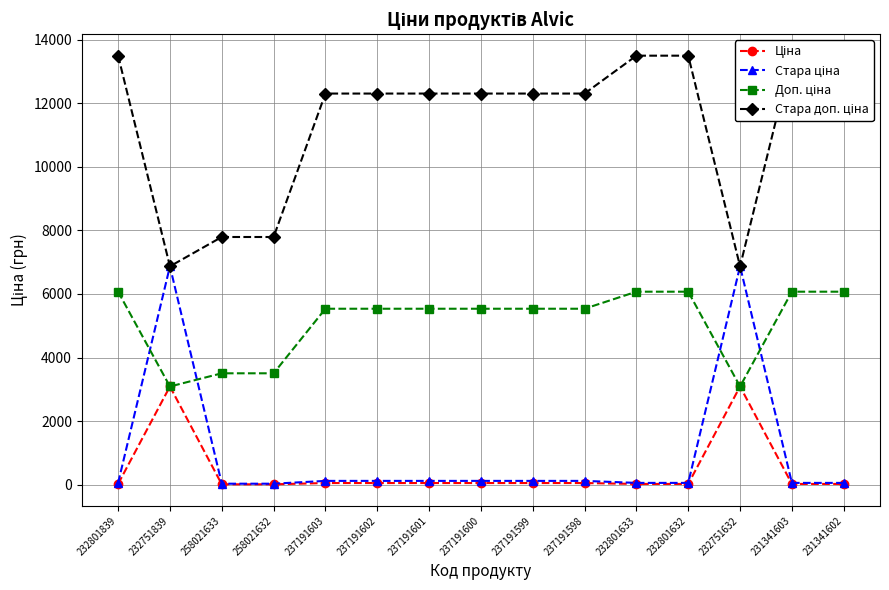

Between 232751632 and 231341603, which series saw the biggest shift?

Стара ціна